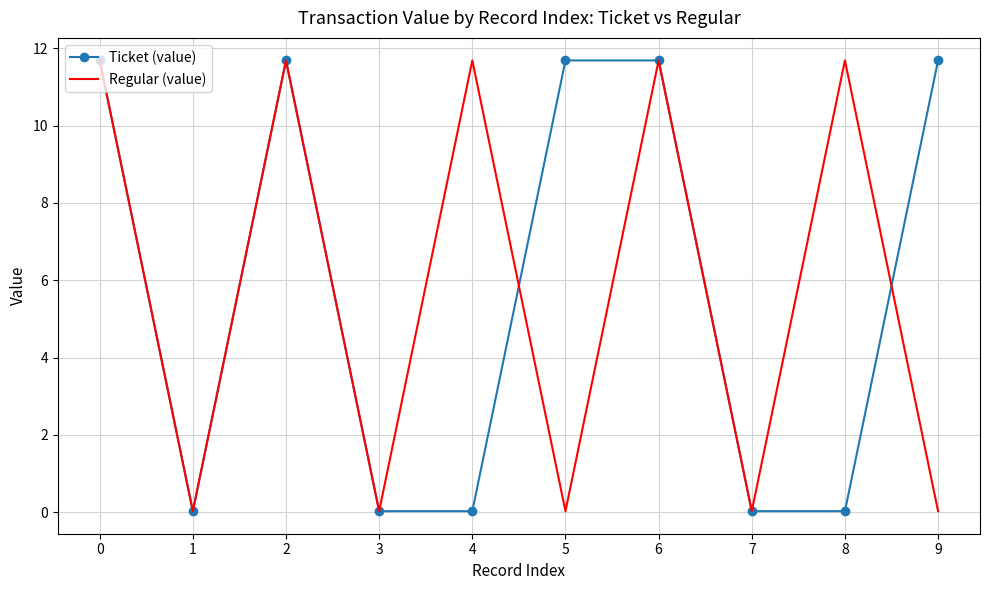

The value of Regular (value) at 1 is 0.0. True or false?

True